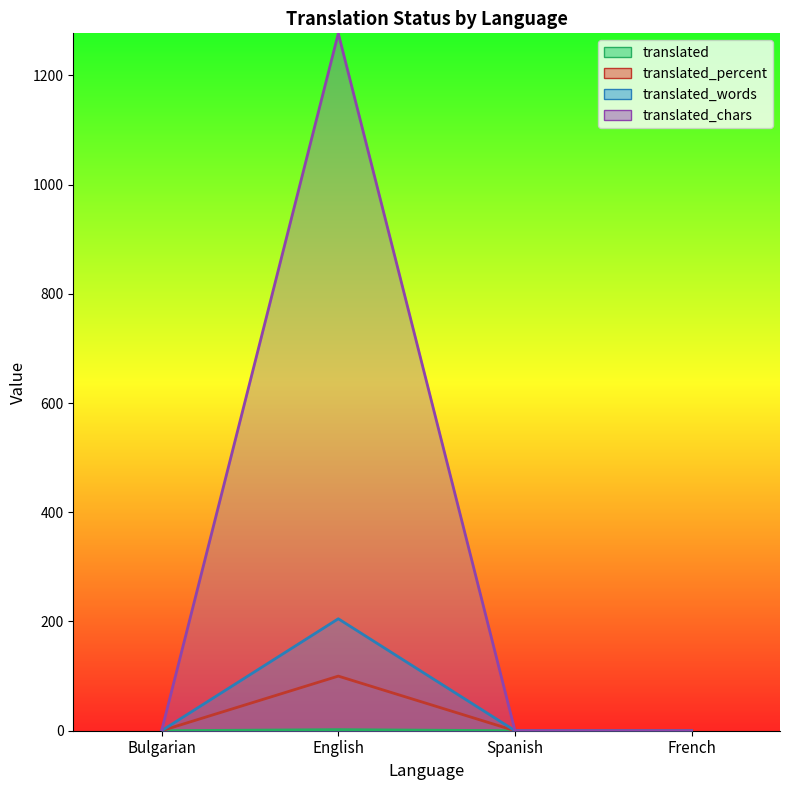

Which has a higher value, Bulgarian or Spanish?

Bulgarian